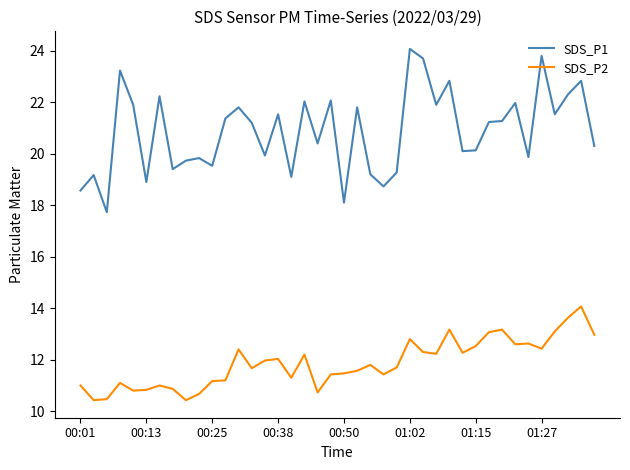

Which series has the largest total across all categories?

SDS_P1